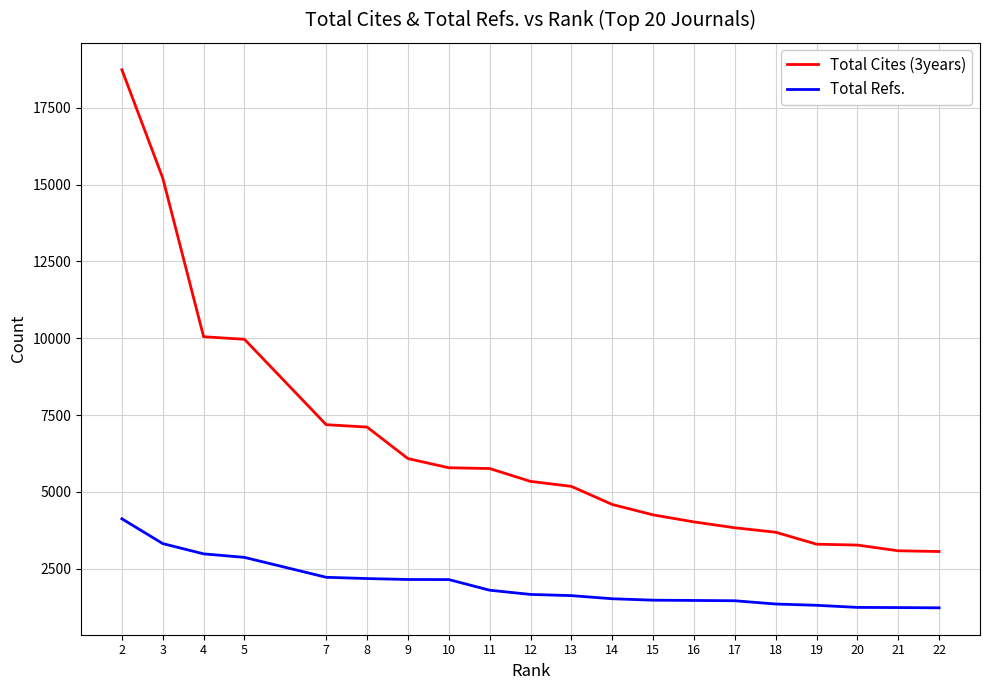

List the series in order of their peak value, lowest first.

Total Refs., Total Cites (3years)